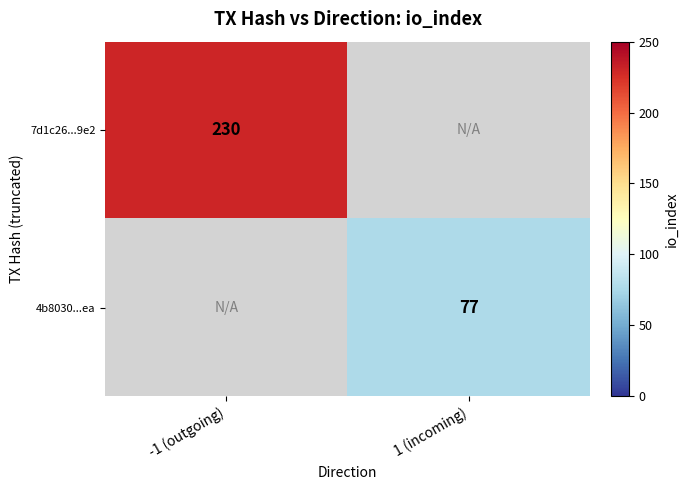

True or false: 4b8030...ea has a value of 77 at 1 (incoming).

True